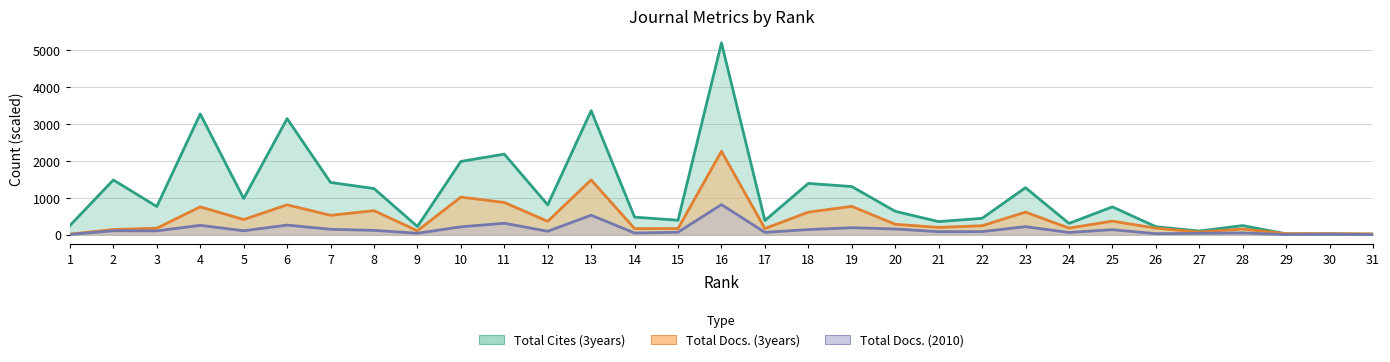

At how many categories does at least one series exceed 4086?

1